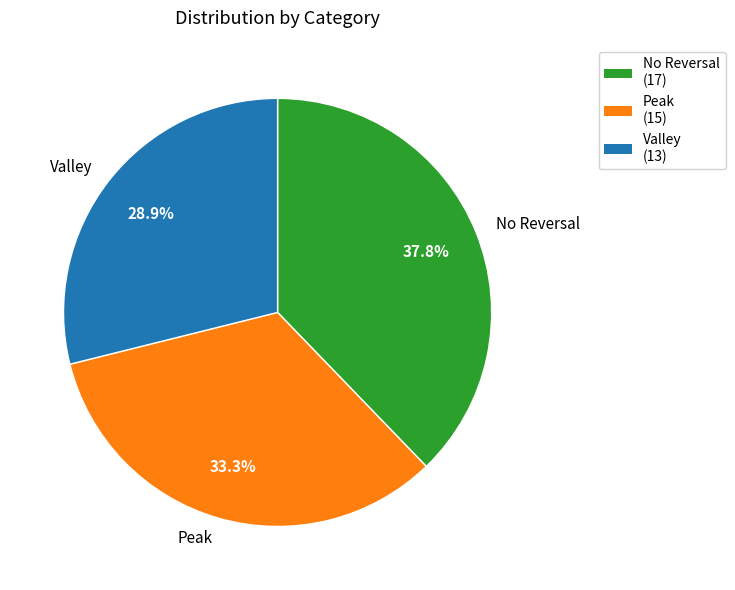

Which category has the biggest portion of the pie?

No Reversal